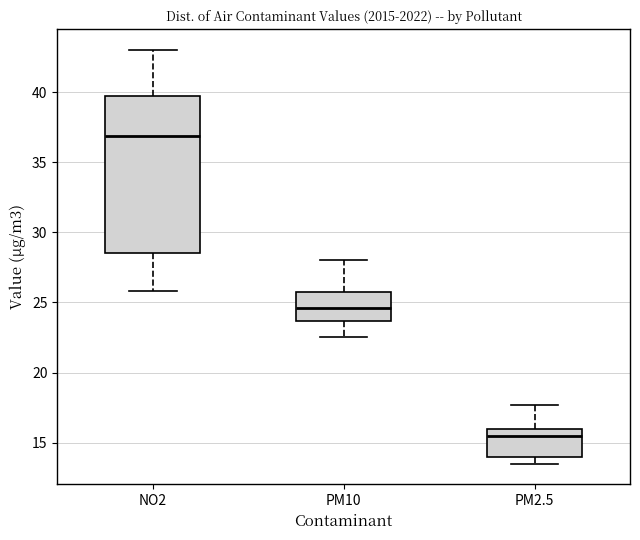

Which box has the lowest median line?

PM2.5